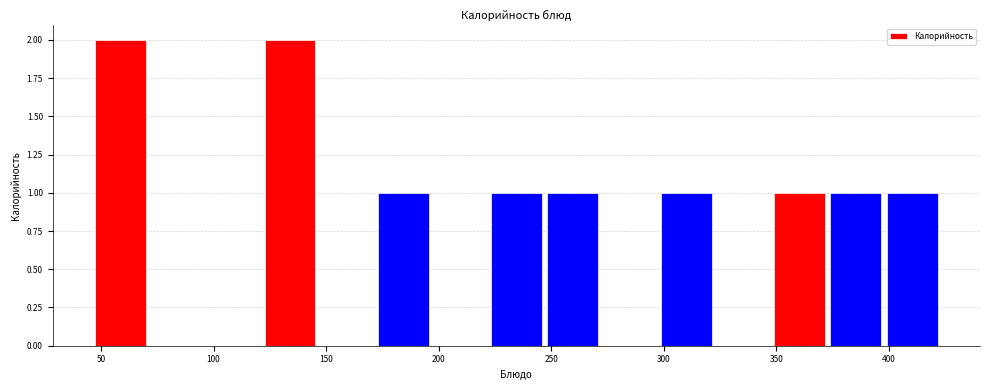

How tall is the bar that spans 350 to 375 on the x-axis? Neither the bar edges nor the heights are printed on the chart, so give them approximately, as read against the axes.

1